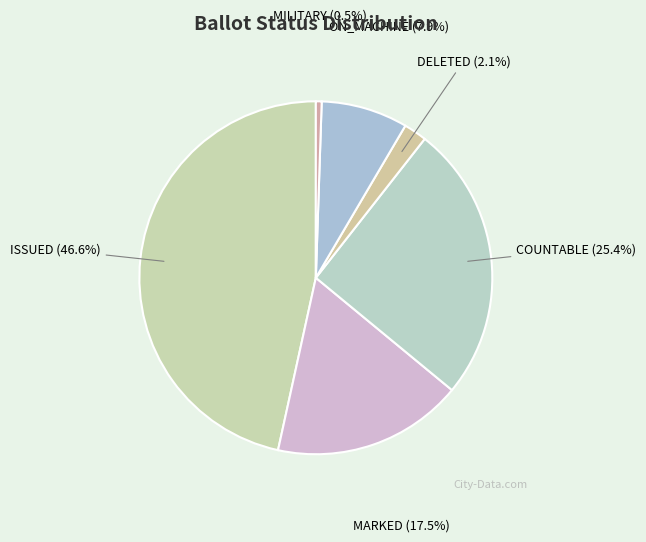

Does ON_MACHINE account for over 50% of the chart?

No